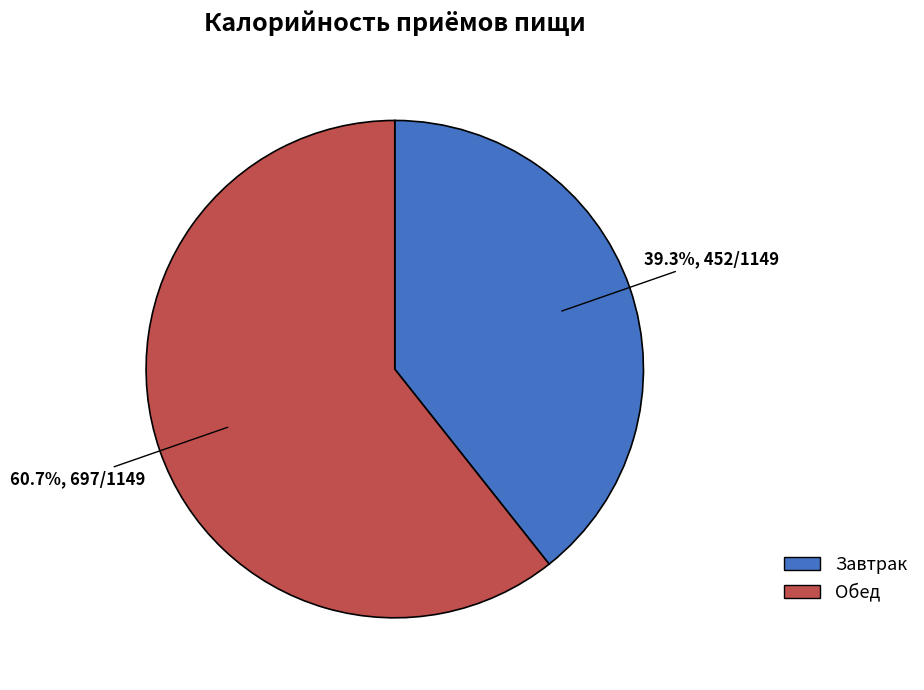

How many slices are in this pie chart?

2